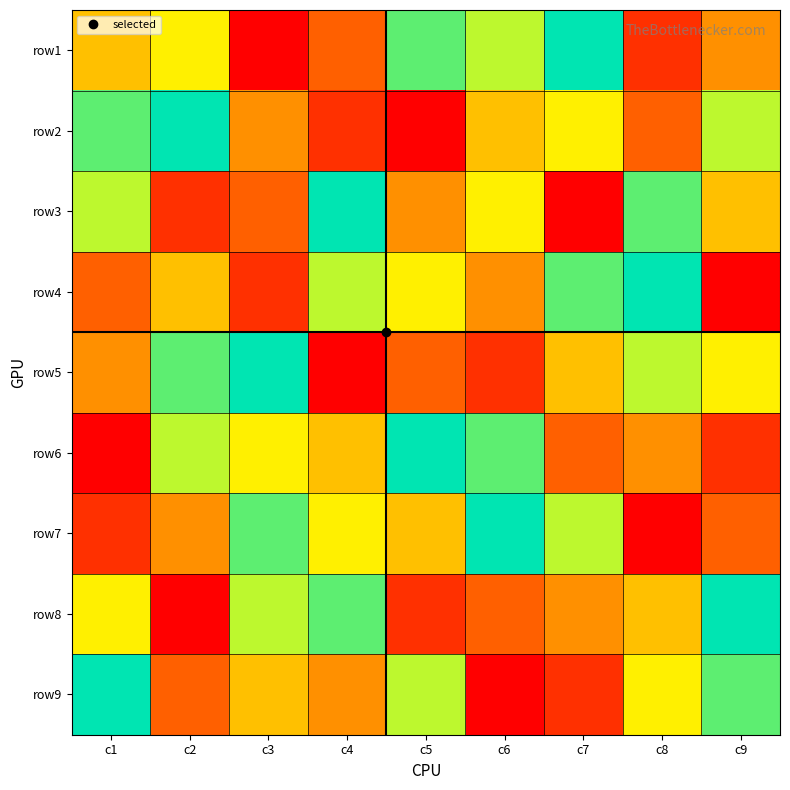

At c8, list the series in order from smallest to largest.

row7, row1, row2, row6, row8, row9, row5, row3, row4